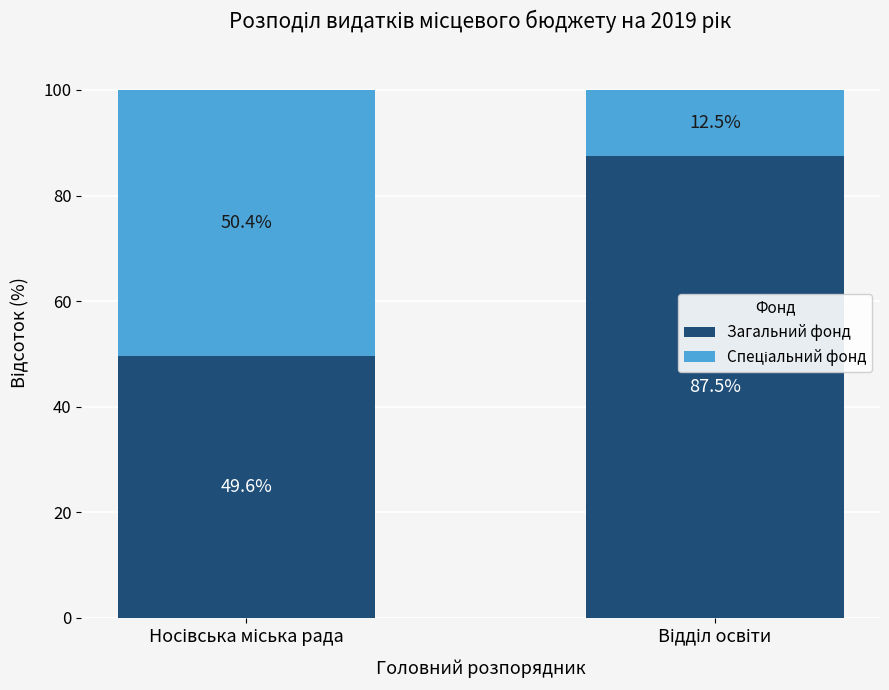

What is the sum of all Загальний фонд values?

137.1